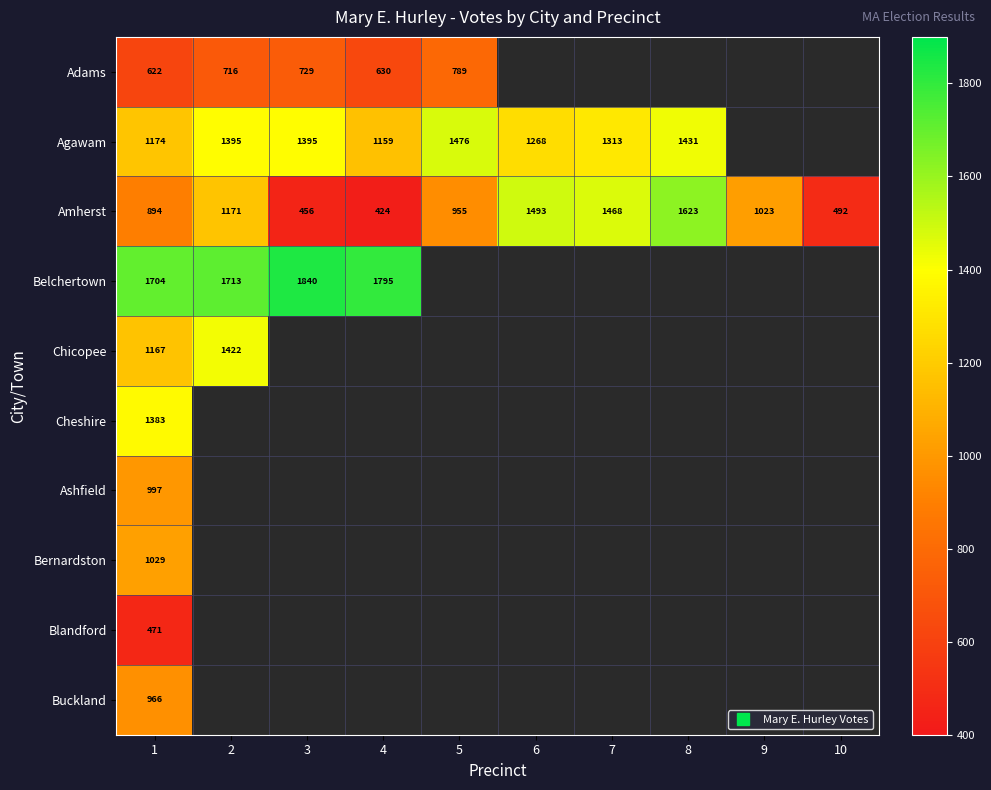

At which label is Chicopee closest to 1294?

1